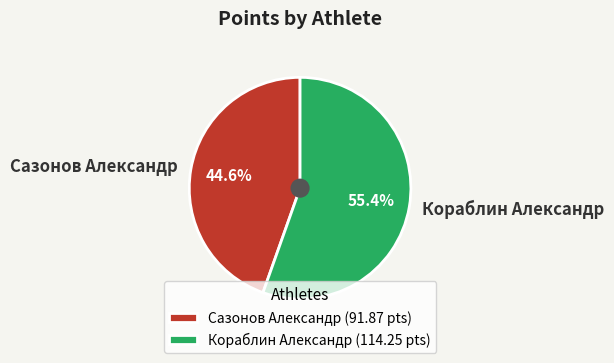

Which slice is the smallest?

Сазонов Александр